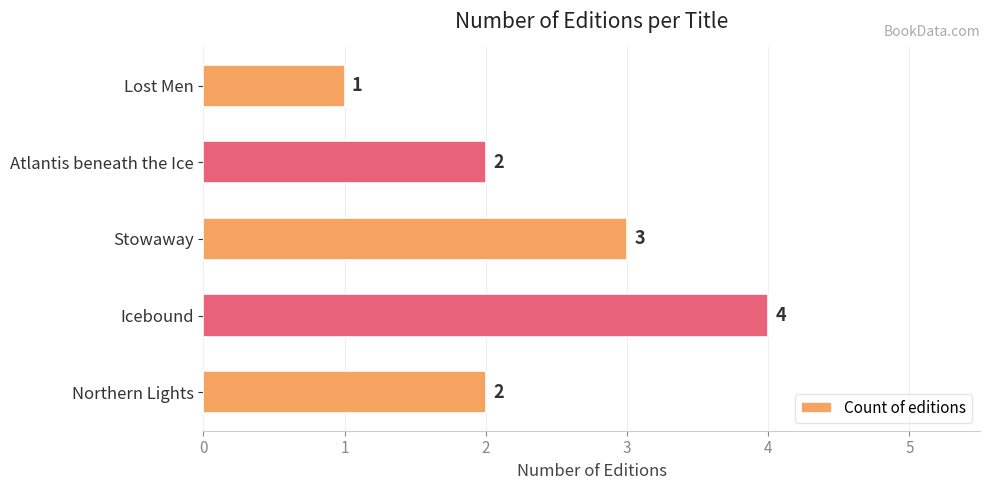

What is the sum of all values?

12